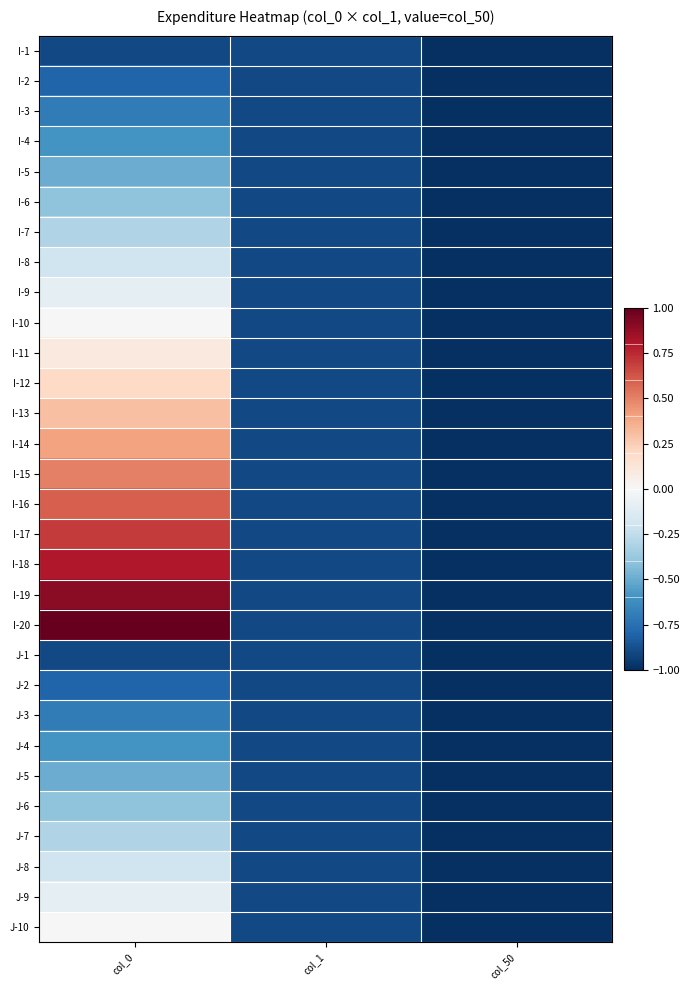

What is the total value across all series at col_50?

-30.0